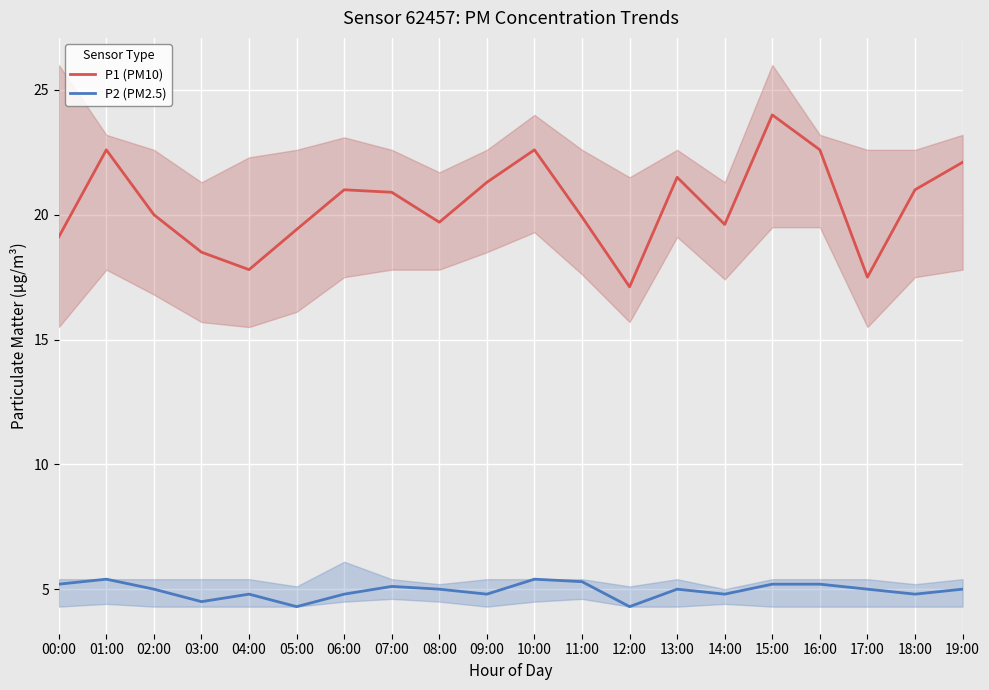

True or false: P2 (PM2.5) and P1 (PM10) cross at least once.

False